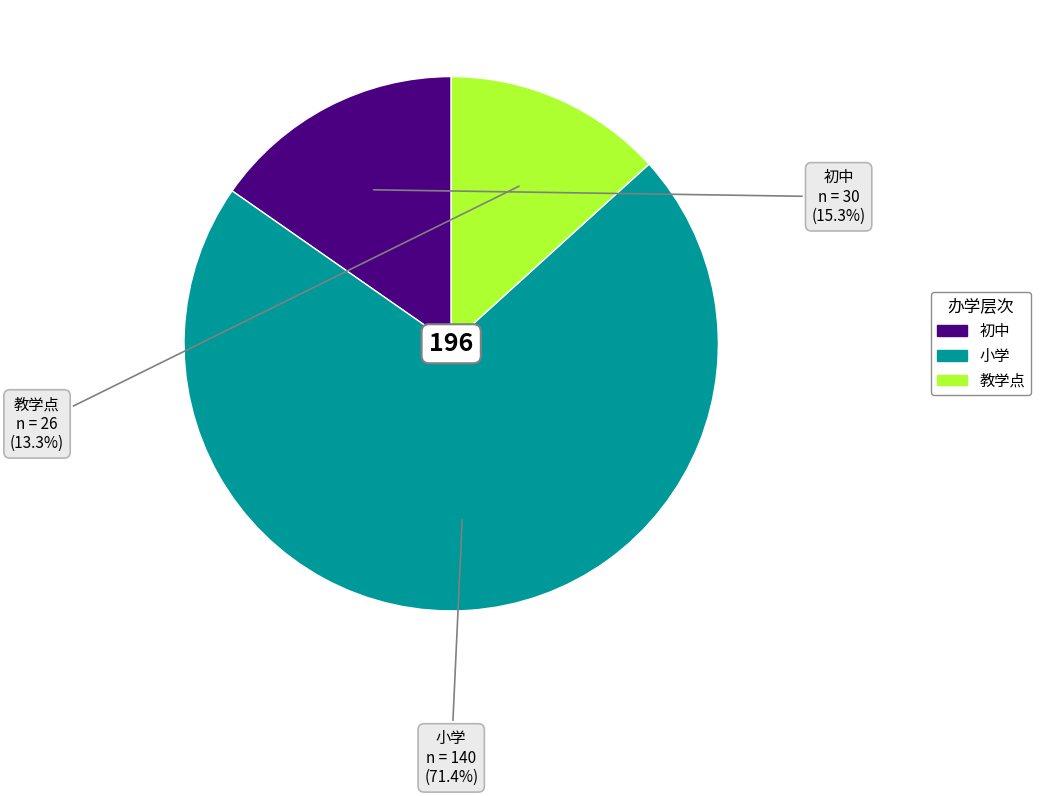

To the nearest percent, what is the difference between the 教学点 and 初中 slice percentages?

2%